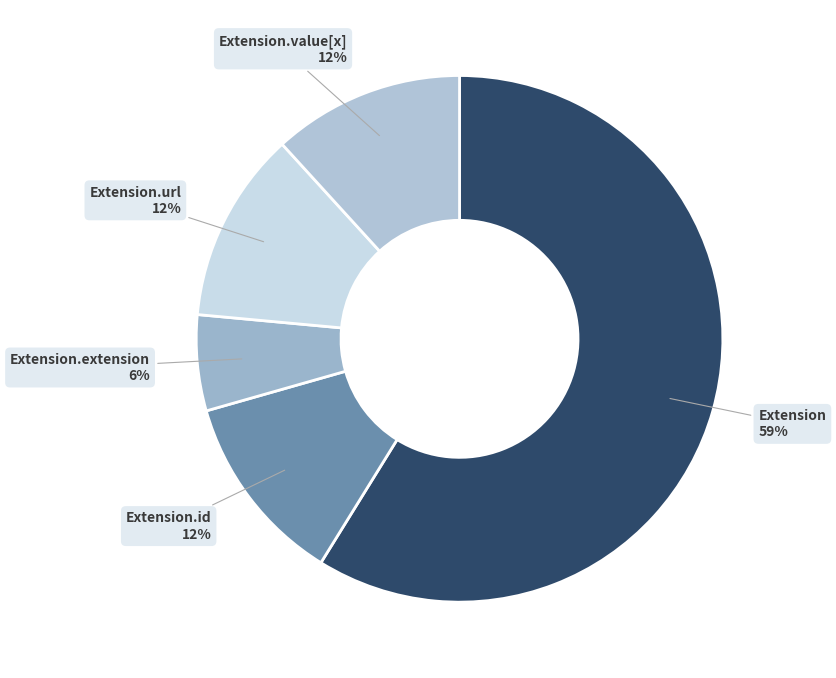

How many slices are in this pie chart?

5